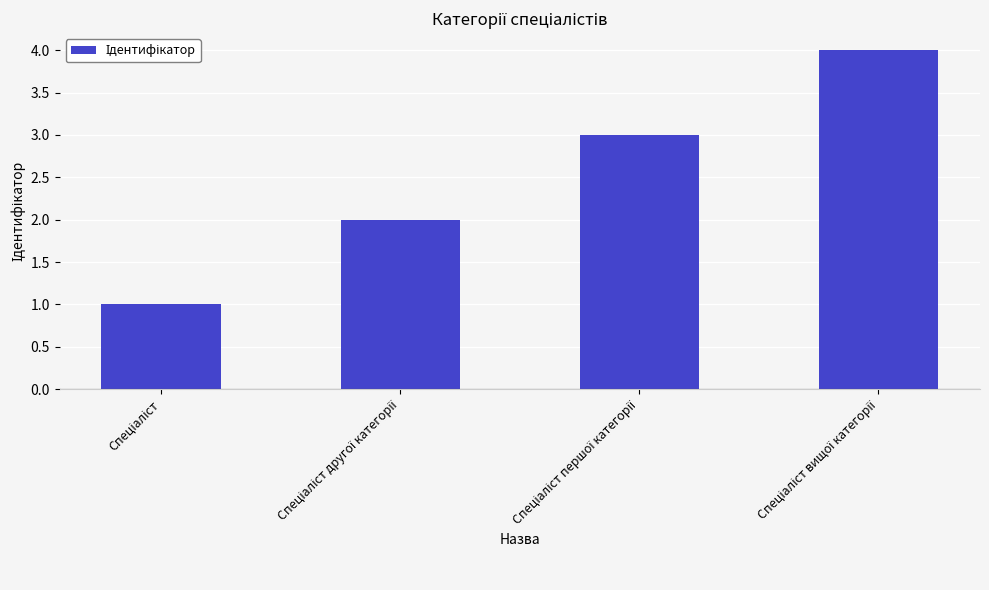

What is the sum of all values?

10